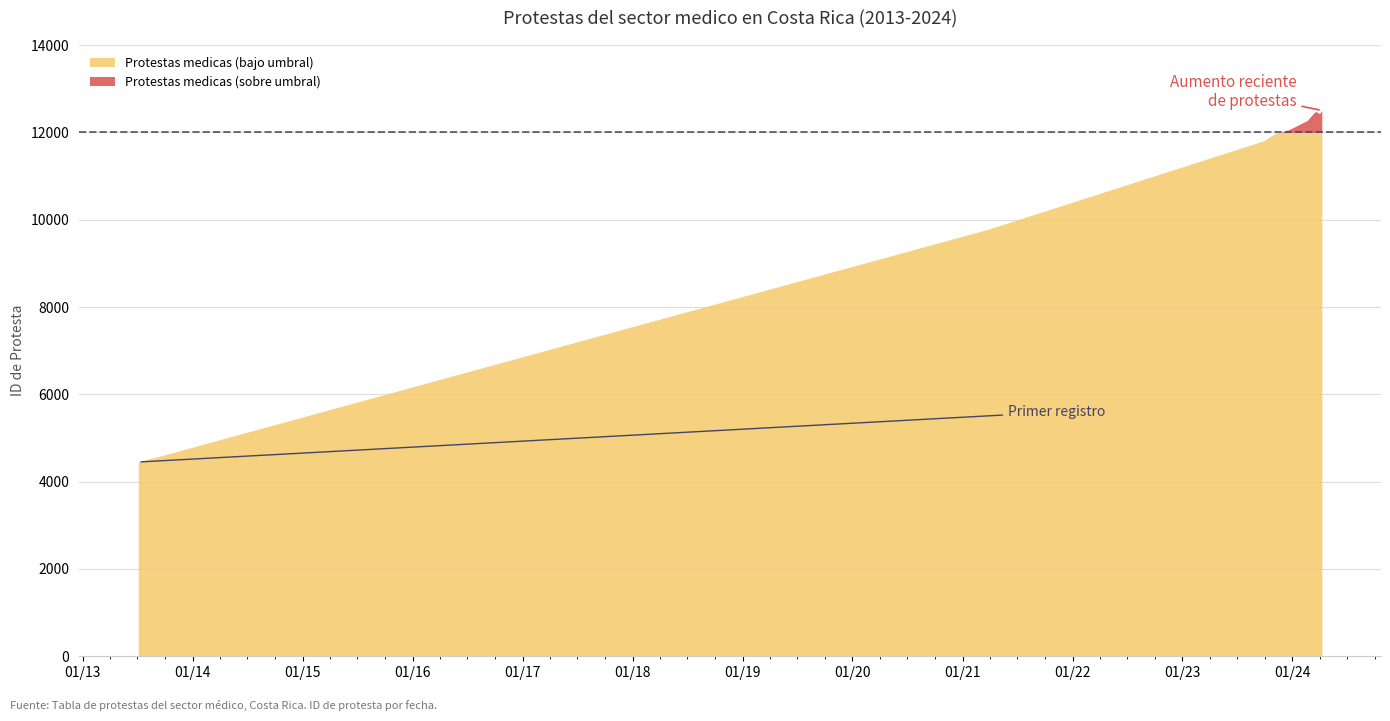

Which has a higher value, 2023-12-13 or 2013-07-04?

2023-12-13